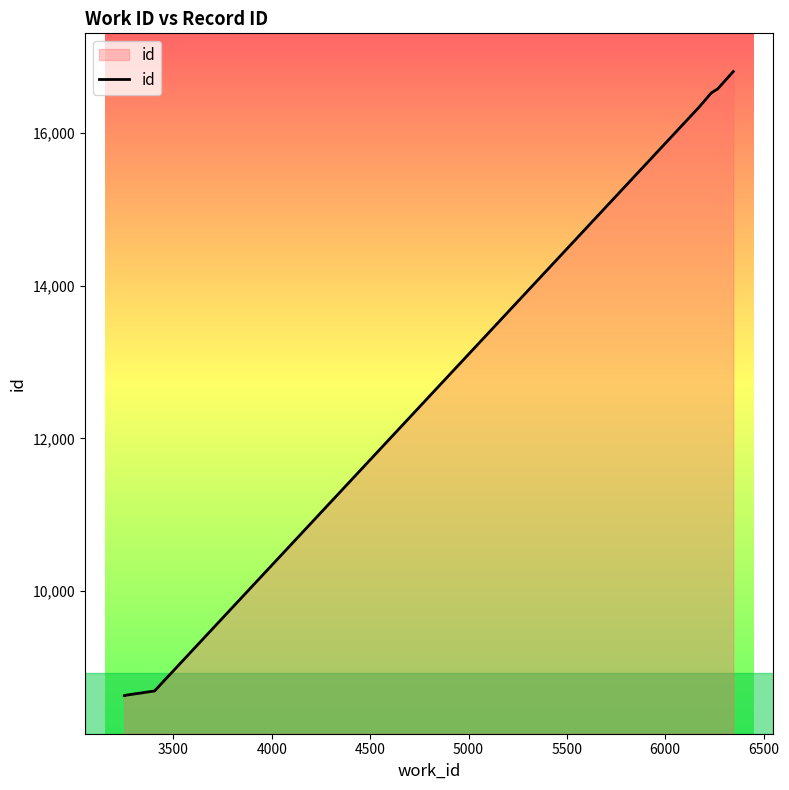

What is the average value?

13918